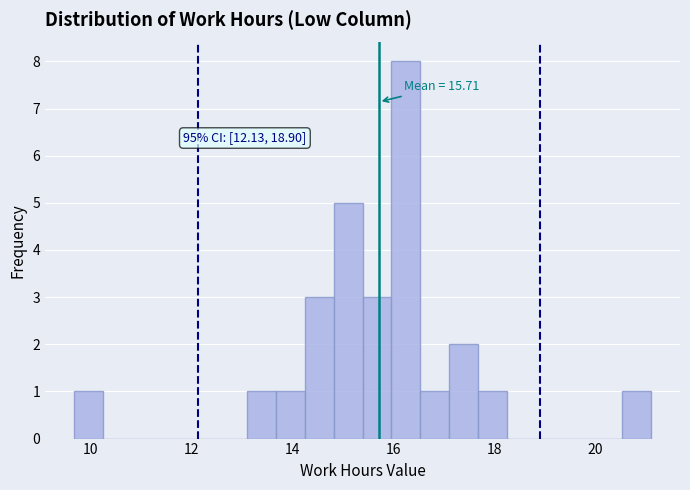

Read against the x-axis, roughly where is the centre of the tallest bar?

16.2